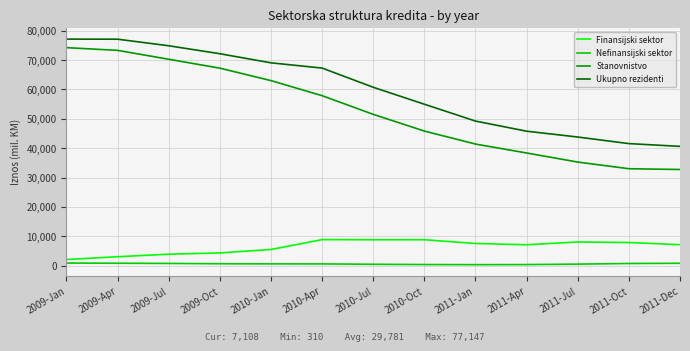

What is the difference between the maximum and minimum values in the Stanovnistvo series?

41514